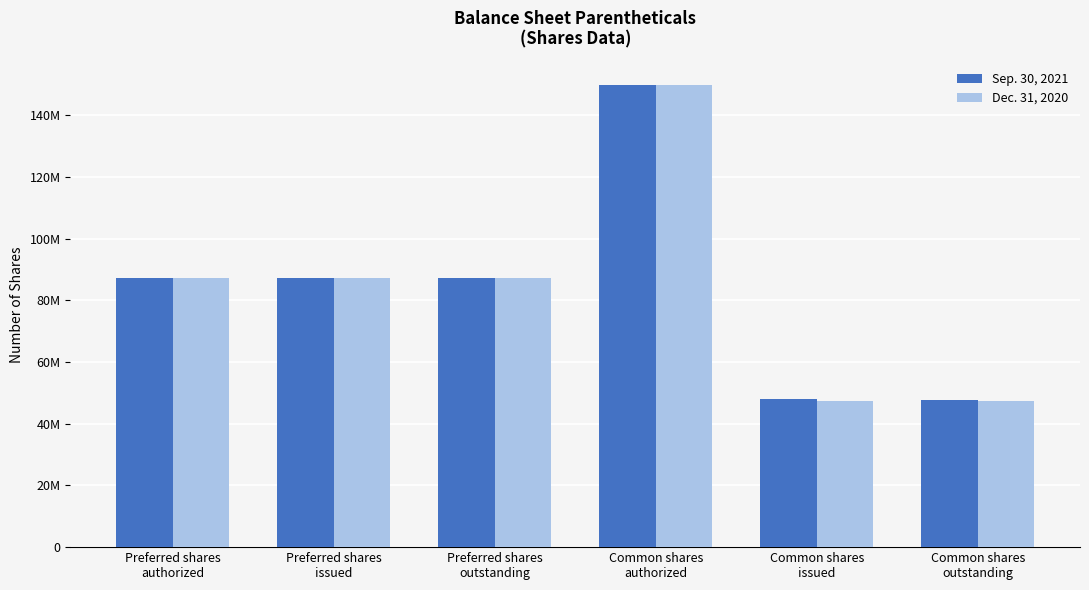

The value of Sep. 30, 2021 at Common shares
outstanding is 47772888. True or false?

True